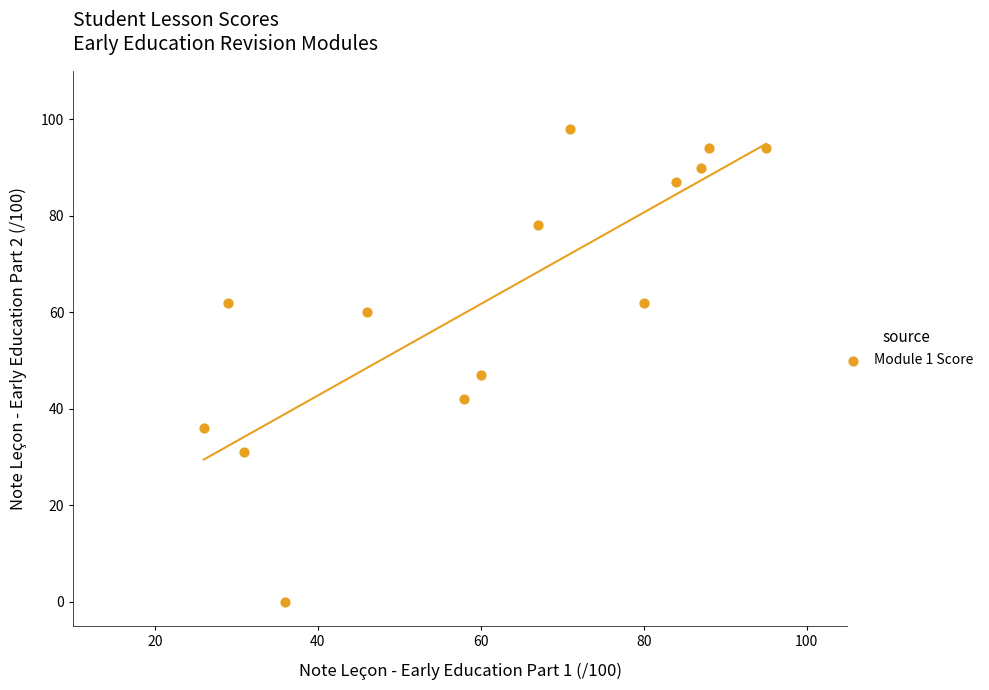

What Y value in the scatter plot is closest to 49?

47